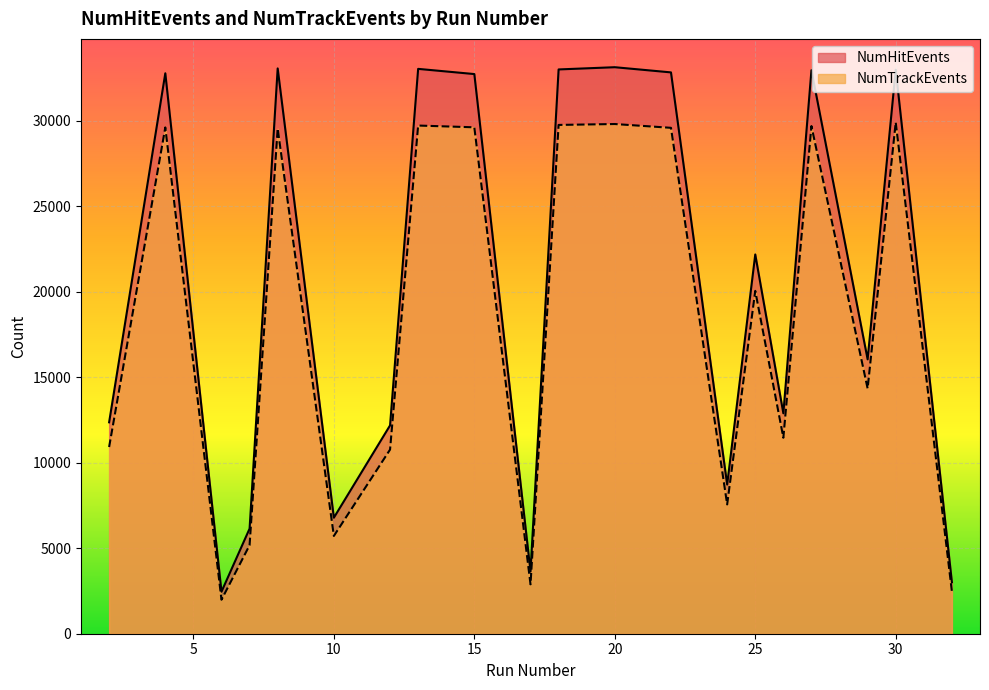

What is the spread (max minus min) of values at 7?

969